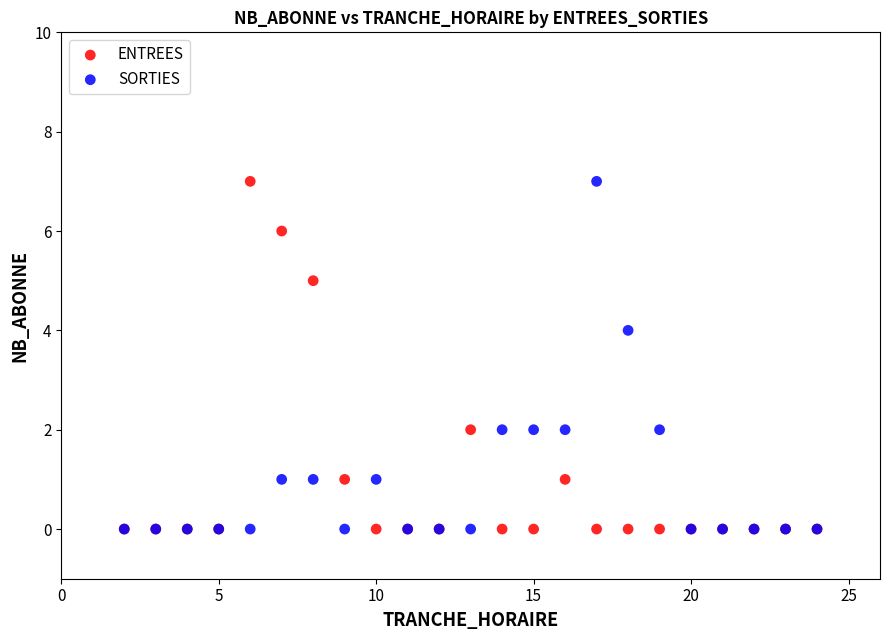

What are all the series names shown in the legend?

ENTREES, SORTIES